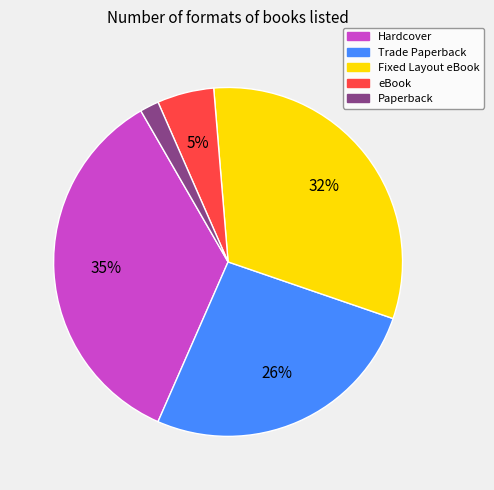

What percentage is the Paperback slice, to the nearest percent?

2%